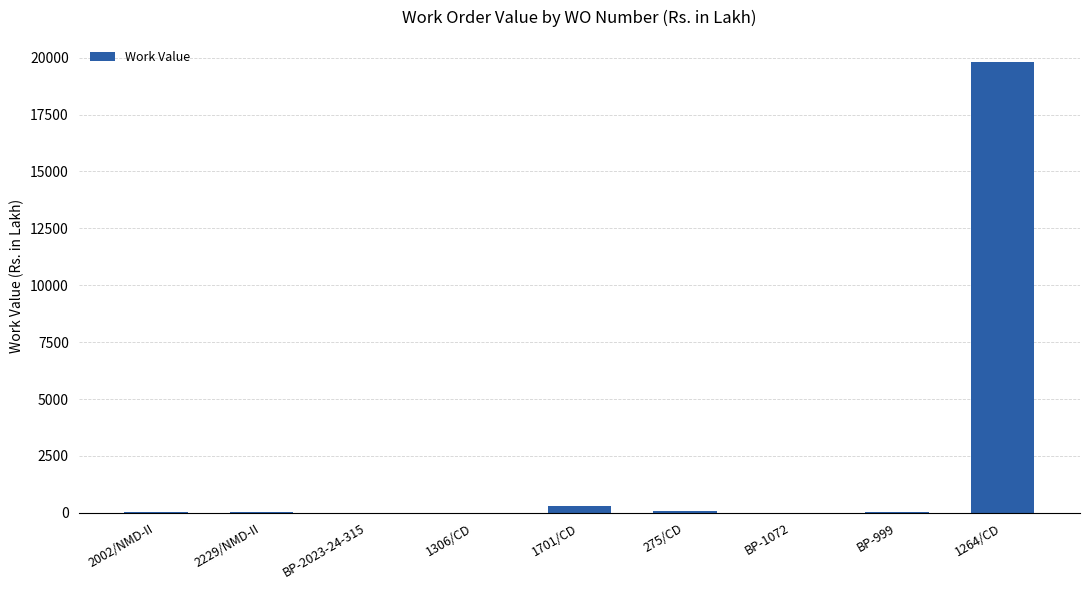

Which category has the highest value across all series?

1264/CD